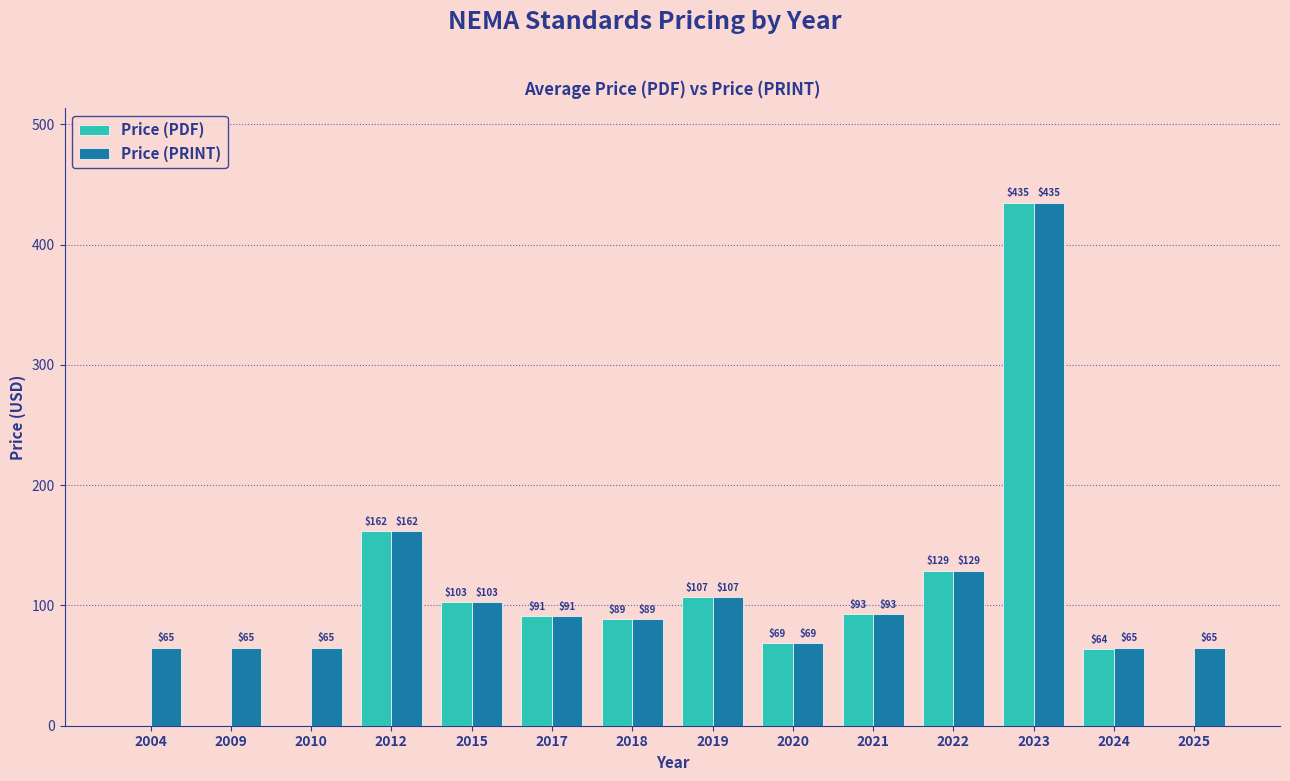

What is the maximum value shown in the chart?

435